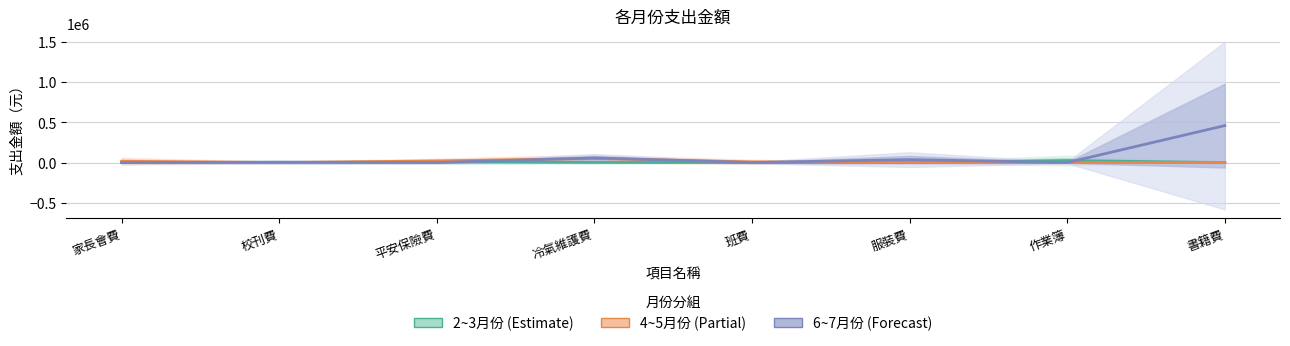

True or false: 4~5月份 (Partial) has a value of 21396.2 at 作業簿.

False